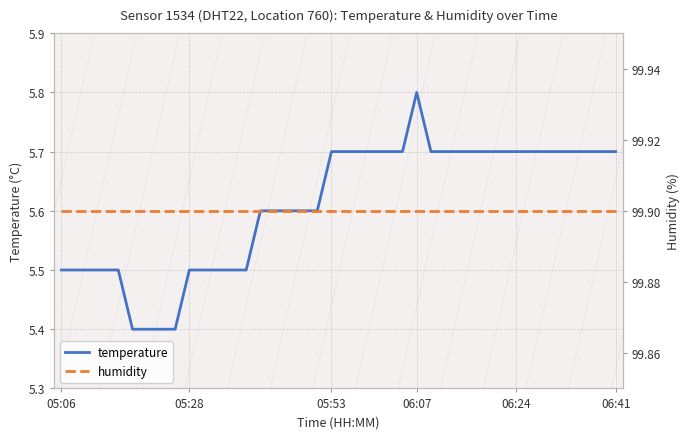

List the series in order of their overall mean, highest first.

humidity, temperature